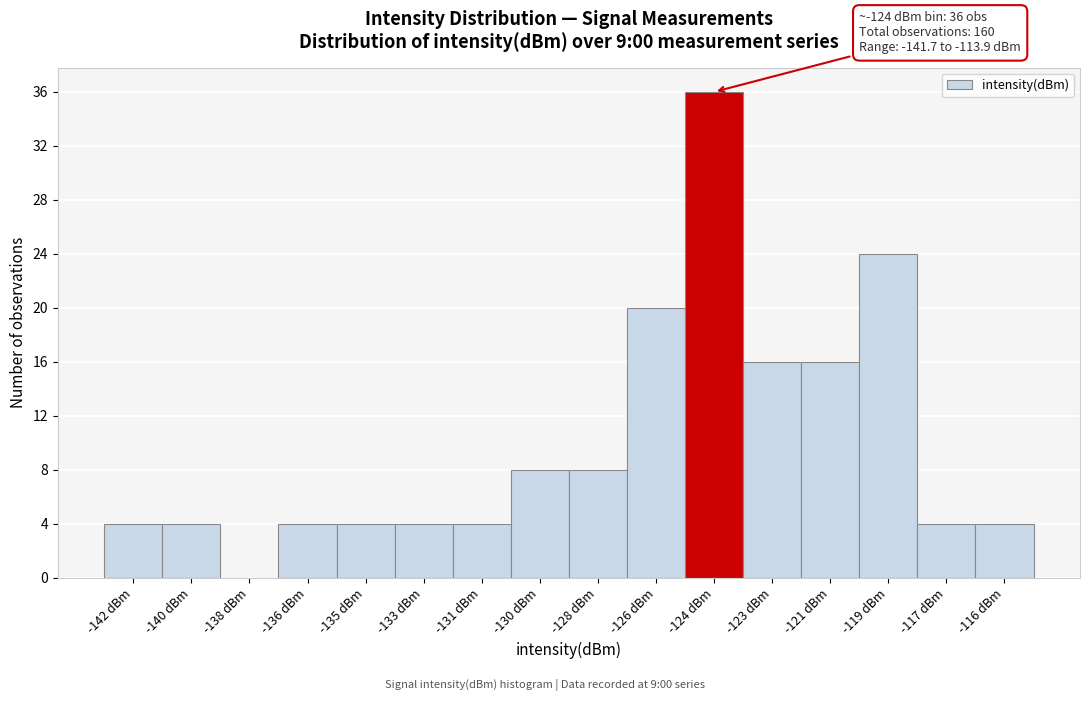

Reading left to right, extract all data points from this chart.

-142 dBm=4	-140 dBm=4	-138 dBm=0	-136 dBm=4	-135 dBm=4	-133 dBm=4	-131 dBm=4	-130 dBm=8	-128 dBm=8	-126 dBm=20	-124 dBm=36	-123 dBm=16	-121 dBm=16	-119 dBm=24	-117 dBm=4	-116 dBm=4